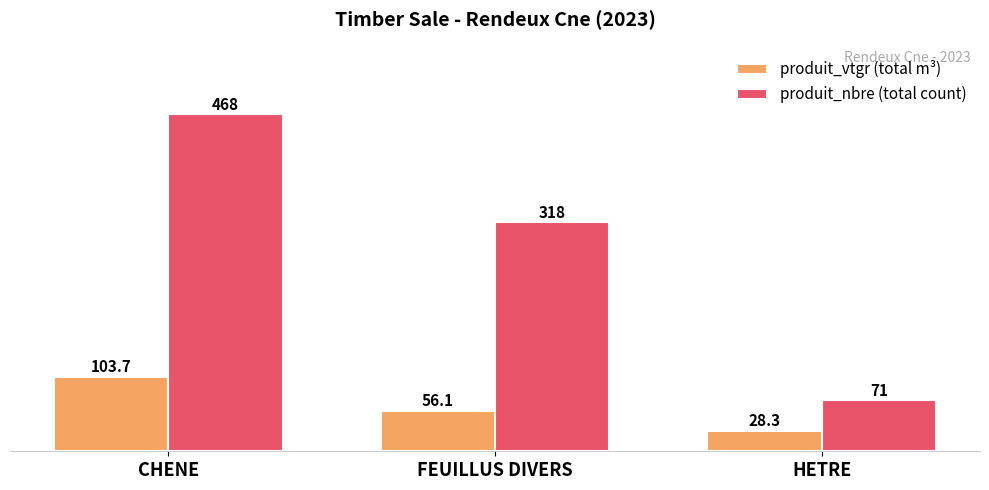

How many data points in produit_vtgr (total m³) are less than 56?

1